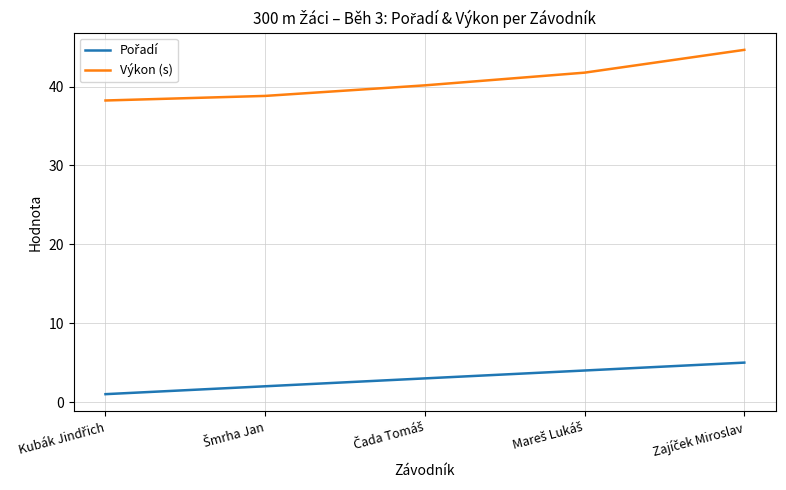

Which series has the largest range (max minus min)?

Výkon (s)